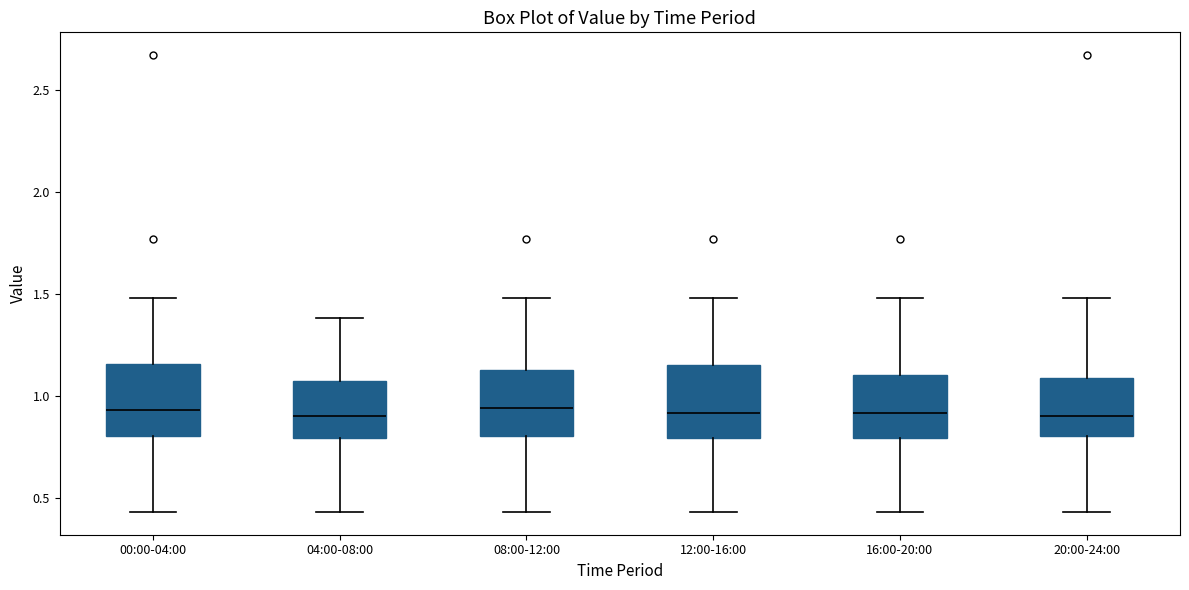

Reading left to right, transcribe this box plot: for each box, give where its median line is, the range the box spans, and where its two whiskers end, as read against the y-axis. The values are not printed on the chart, so give them approximately, as read against the axis.

00:00-04:00: median 0.95, box 0.80 to 1.15, whiskers 0.45 to 1.50
04:00-08:00: median 0.90, box 0.80 to 1.05, whiskers 0.45 to 1.40
08:00-12:00: median 0.95, box 0.80 to 1.15, whiskers 0.45 to 1.50
12:00-16:00: median 0.90, box 0.80 to 1.15, whiskers 0.45 to 1.50
16:00-20:00: median 0.90, box 0.80 to 1.10, whiskers 0.45 to 1.50
20:00-24:00: median 0.90, box 0.80 to 1.10, whiskers 0.45 to 1.50